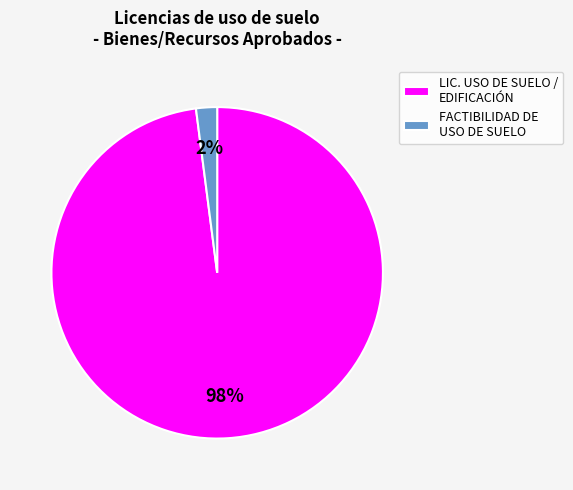

Which slice is the smallest?

FACTIBILIDAD DE USO DE SUELO